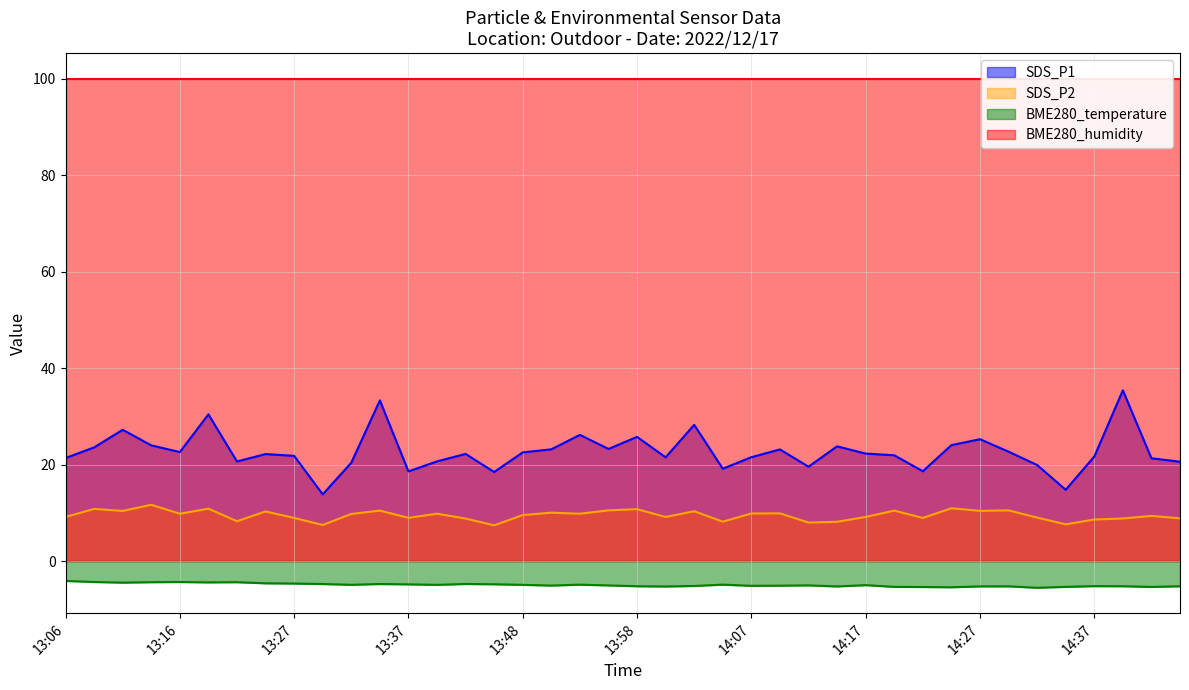

At which category does SDS_P2 reach its first local valley?

13:11